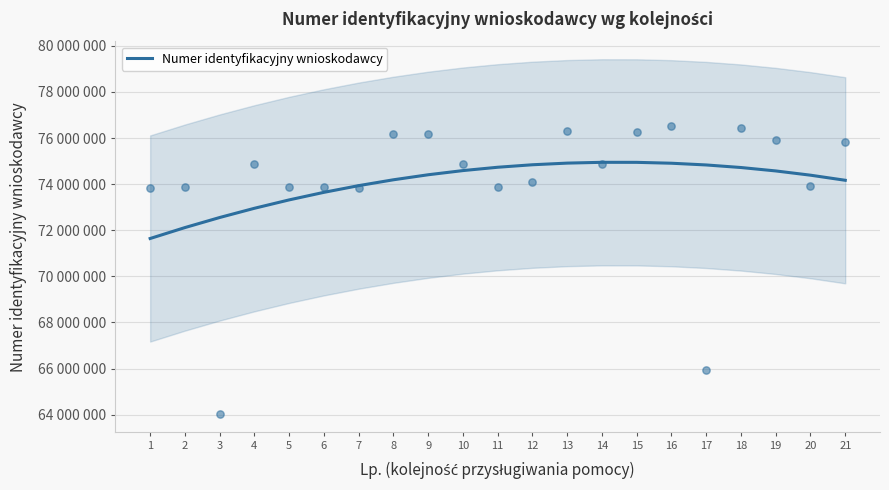

Between 9 and 20, which is larger?

9